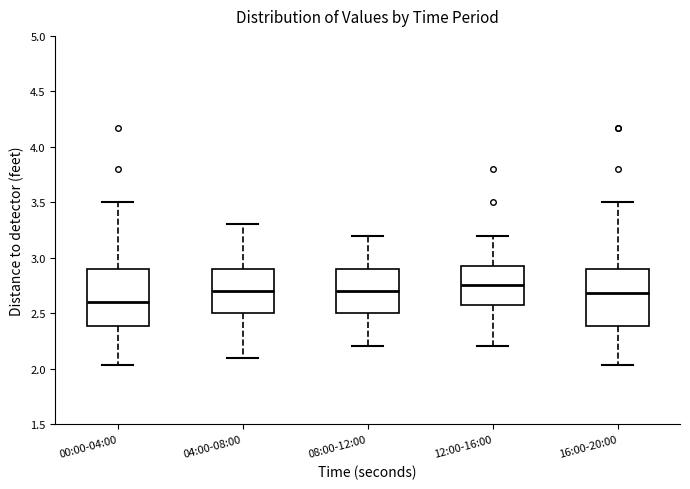

Reading left to right, read every box against the y-axis: the position of its median line, the range the box covers, and the ends of its whiskers. The values are not printed on the chart, so give them approximately, as read against the axis.

00:00-04:00: median 2.60, box 2.40 to 2.90, whiskers 2.05 to 3.50
04:00-08:00: median 2.70, box 2.50 to 2.90, whiskers 2.10 to 3.30
08:00-12:00: median 2.70, box 2.50 to 2.90, whiskers 2.20 to 3.20
12:00-16:00: median 2.75, box 2.60 to 2.95, whiskers 2.20 to 3.20
16:00-20:00: median 2.70, box 2.40 to 2.90, whiskers 2.05 to 3.50